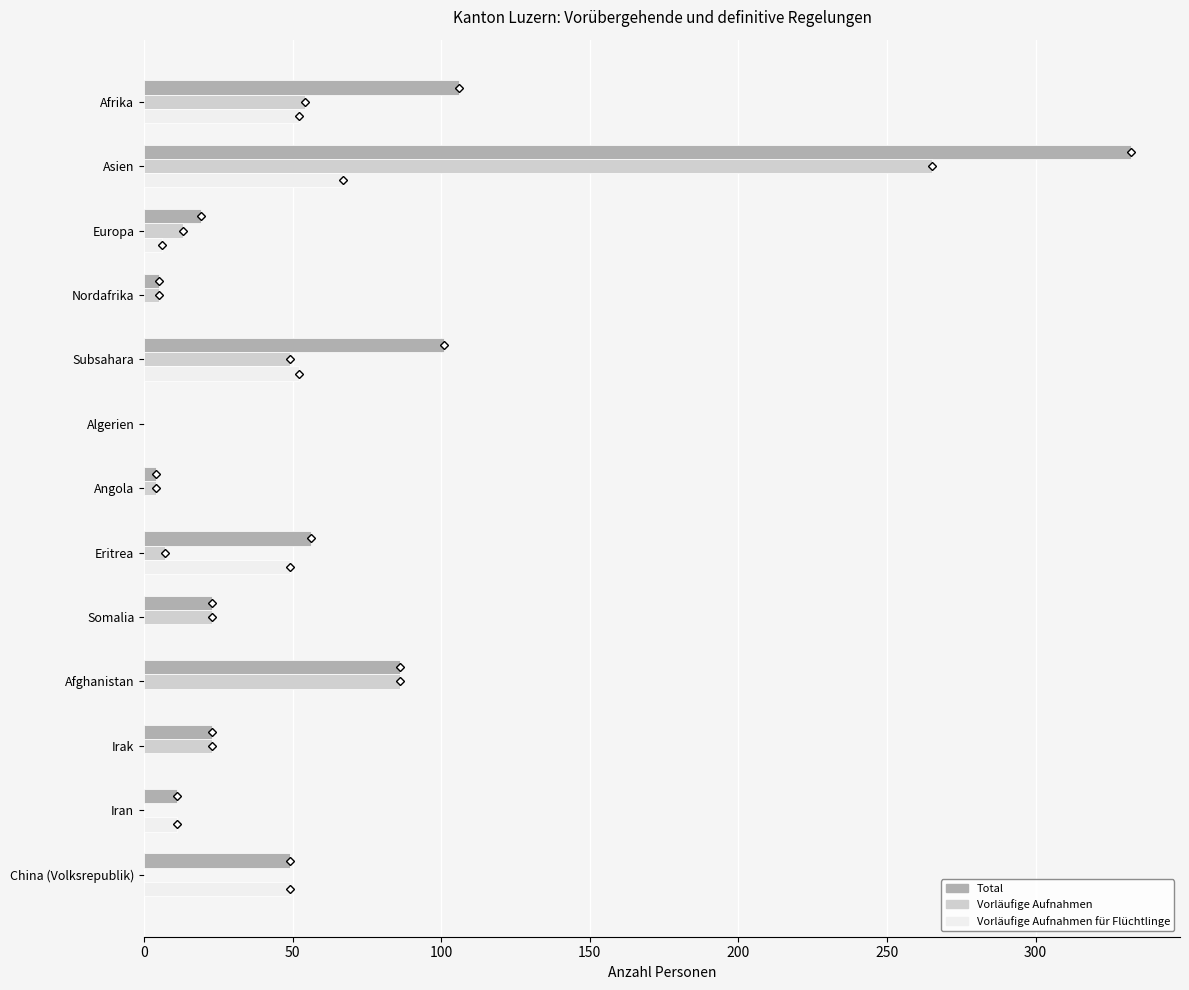

Which series has the largest total across all categories?

Total